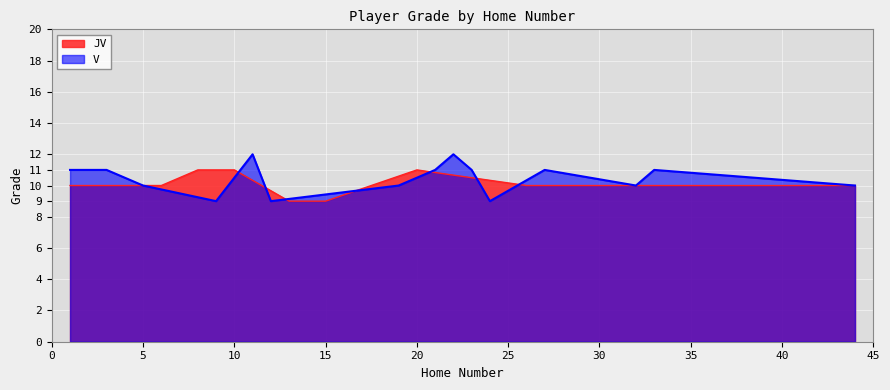

True or false: JV and V intersect in this chart.

True